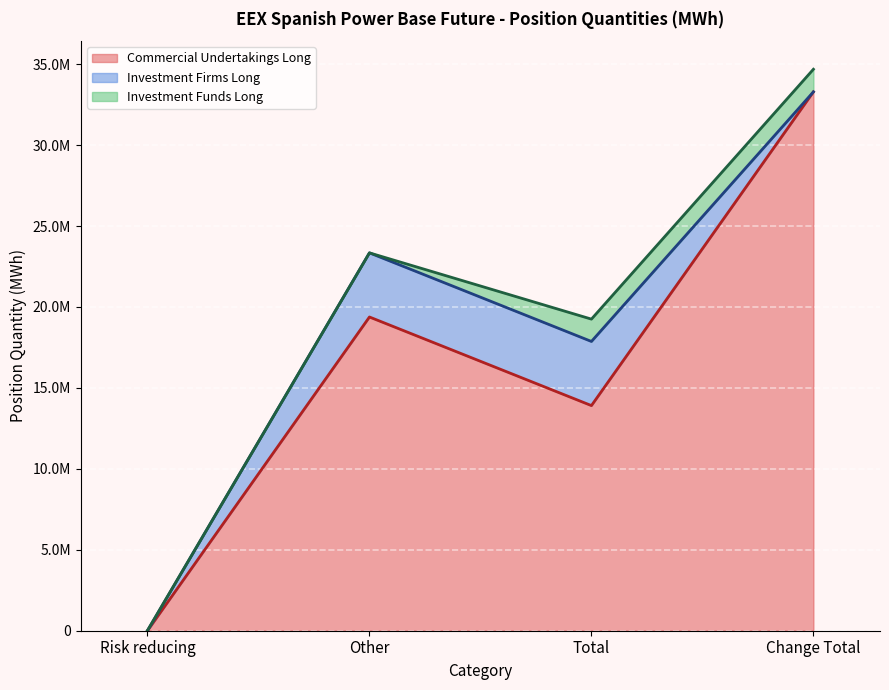

What is the average value of the Commercial Undertakings Long series?

16644010